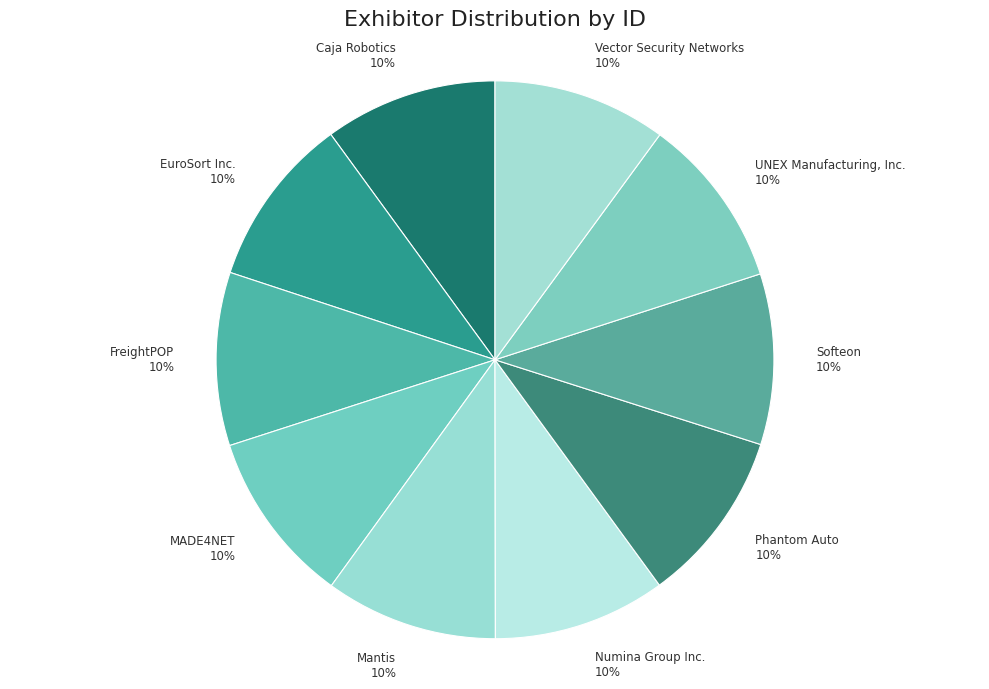

Count the number of slices in the pie.

10